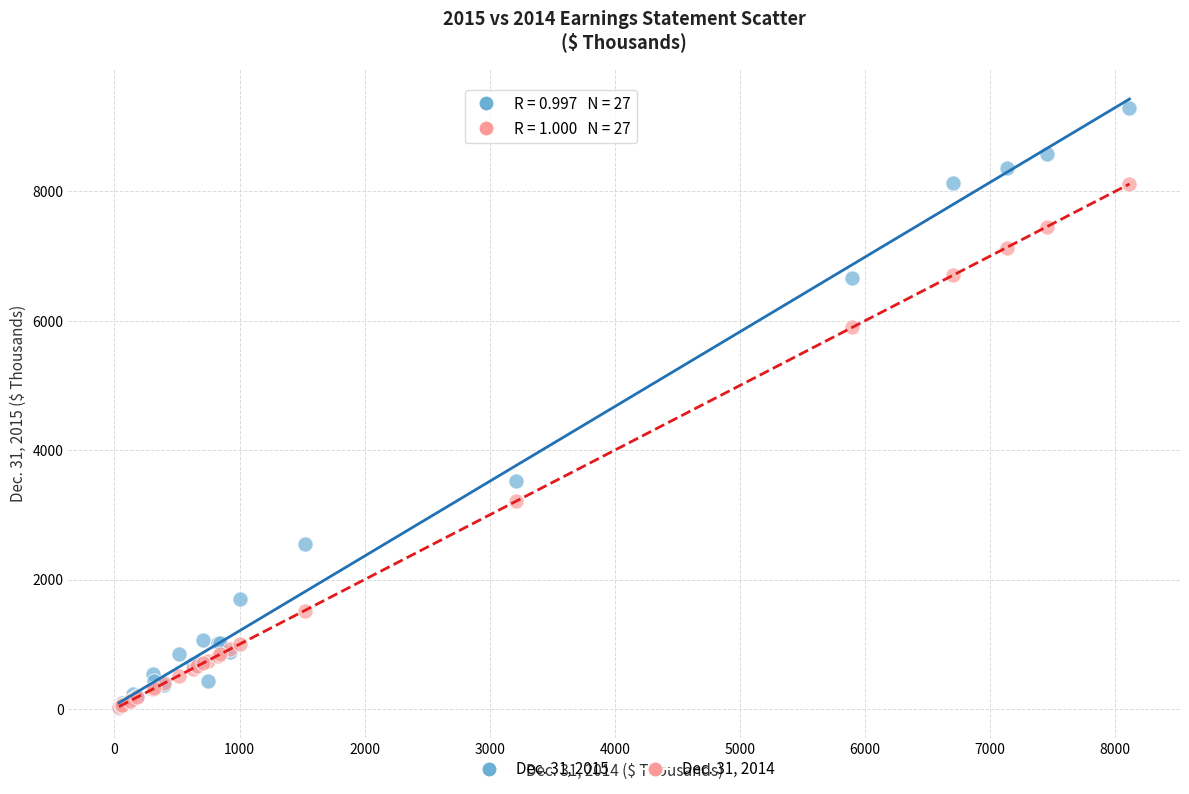

Across all series, what Y value is closest to 4654?

3523